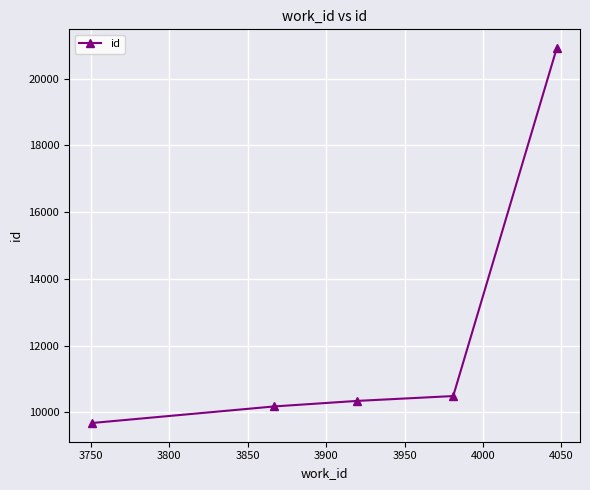

What is the greatest value displayed?

20915